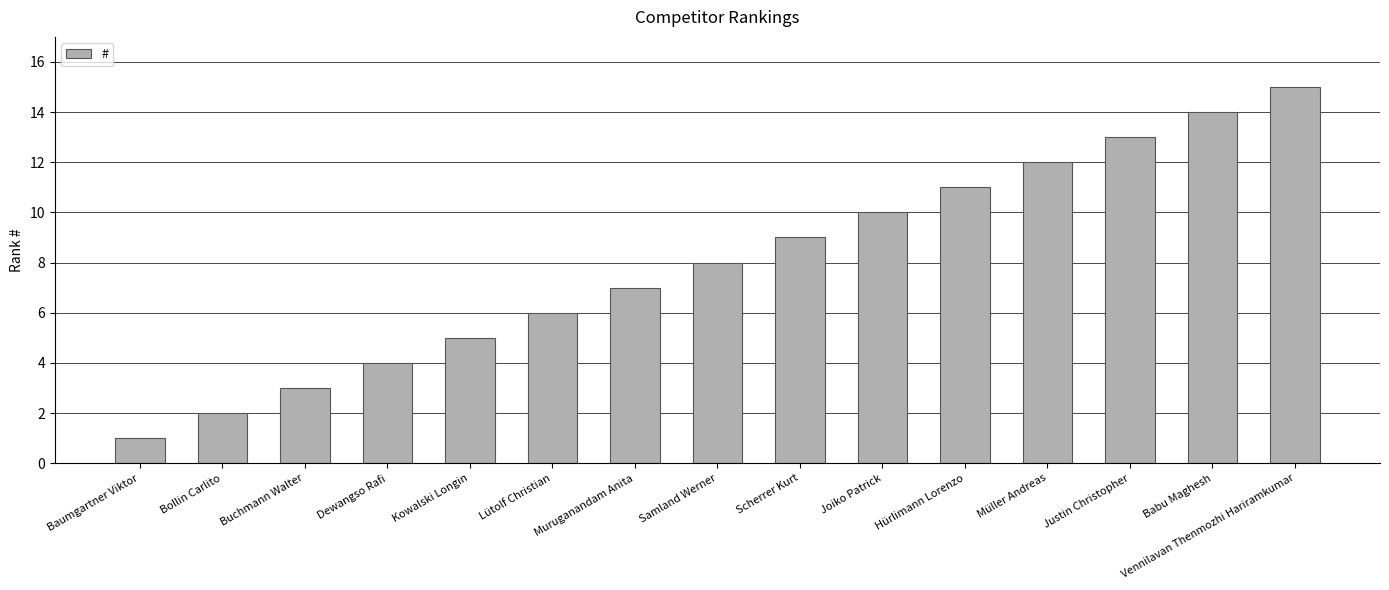

What is the average value?

8